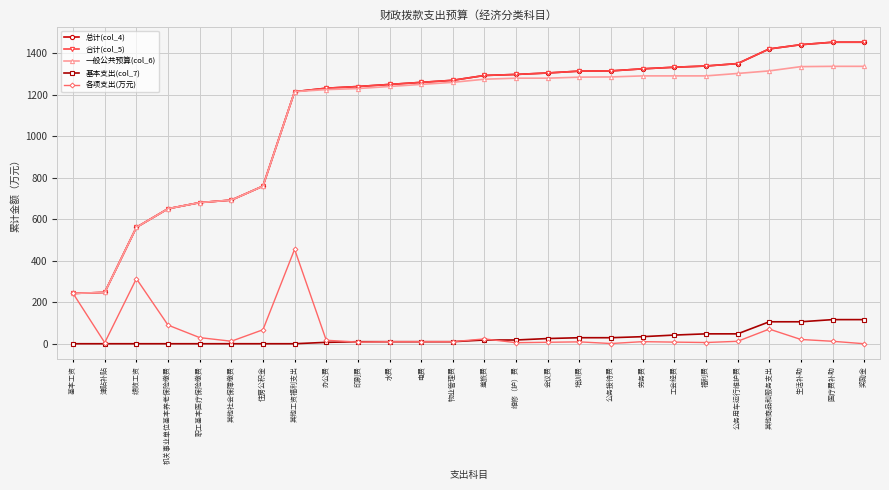

What is the total value across all series at 机关事业单位基本养老保险缴费?

2040.8